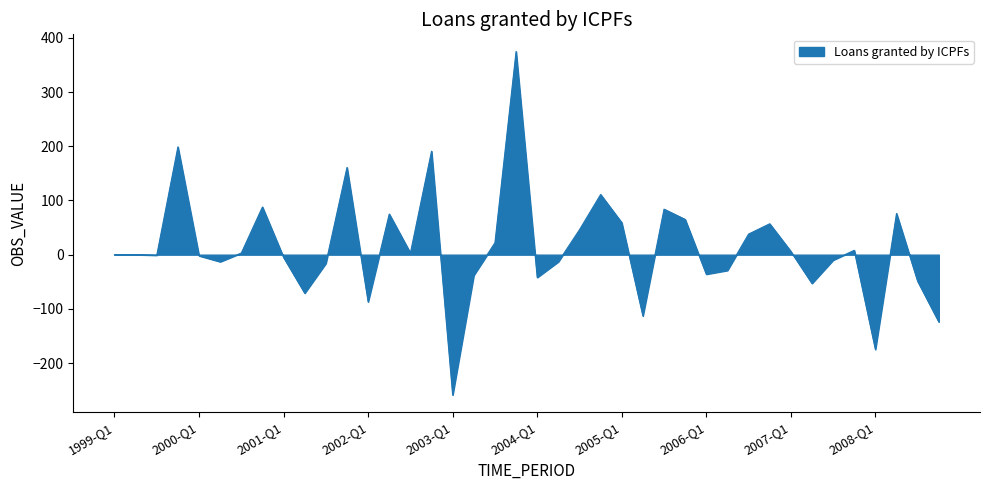

What is the smallest value displayed?

-259